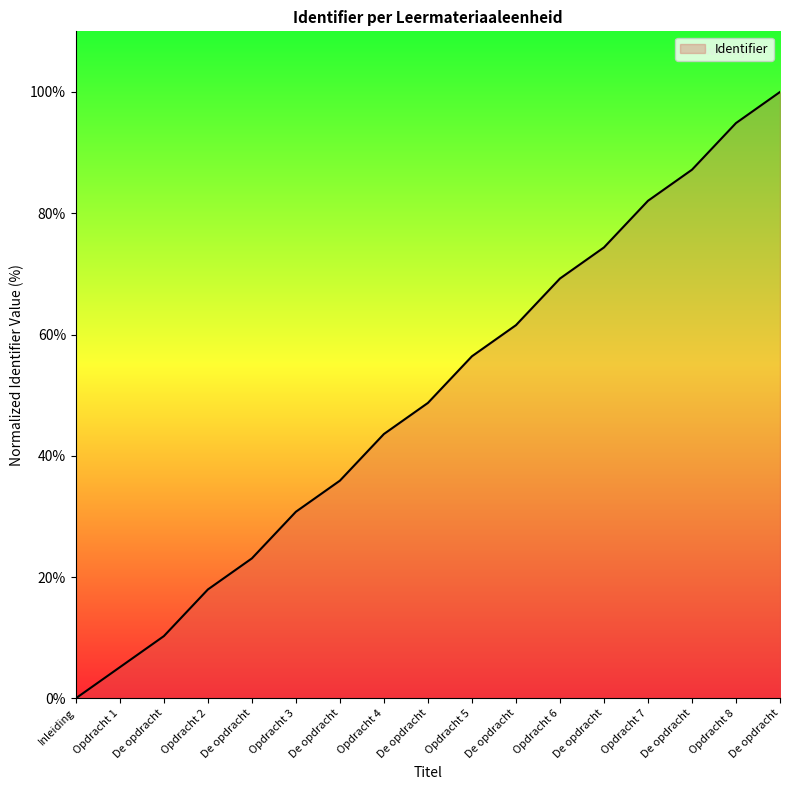

How many values are above zero?

16